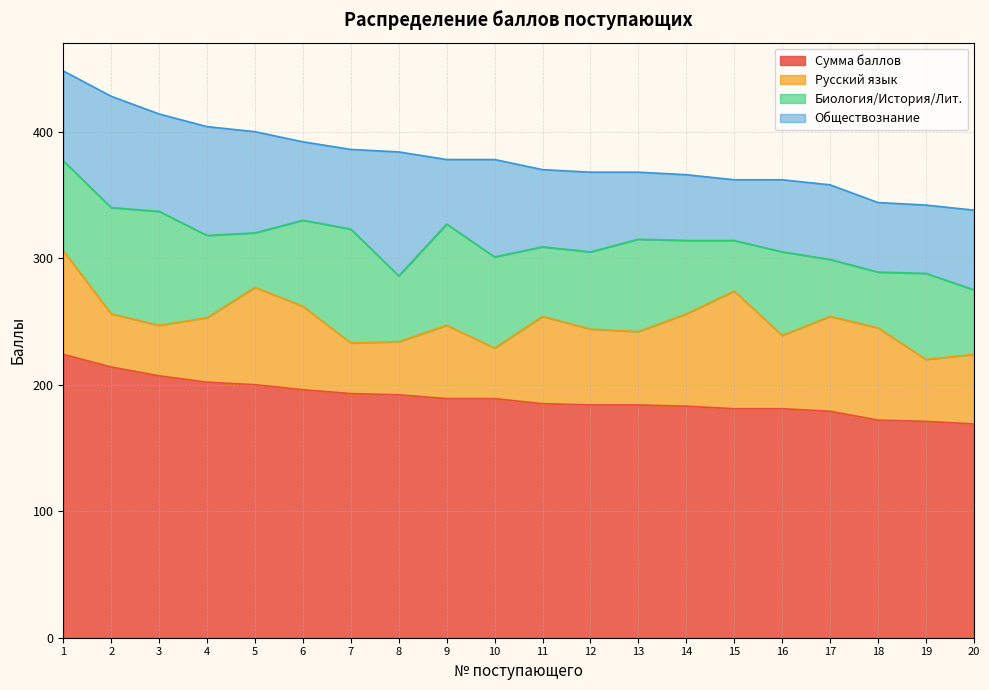

Which category has the lowest value in the Сумма баллов series?

20